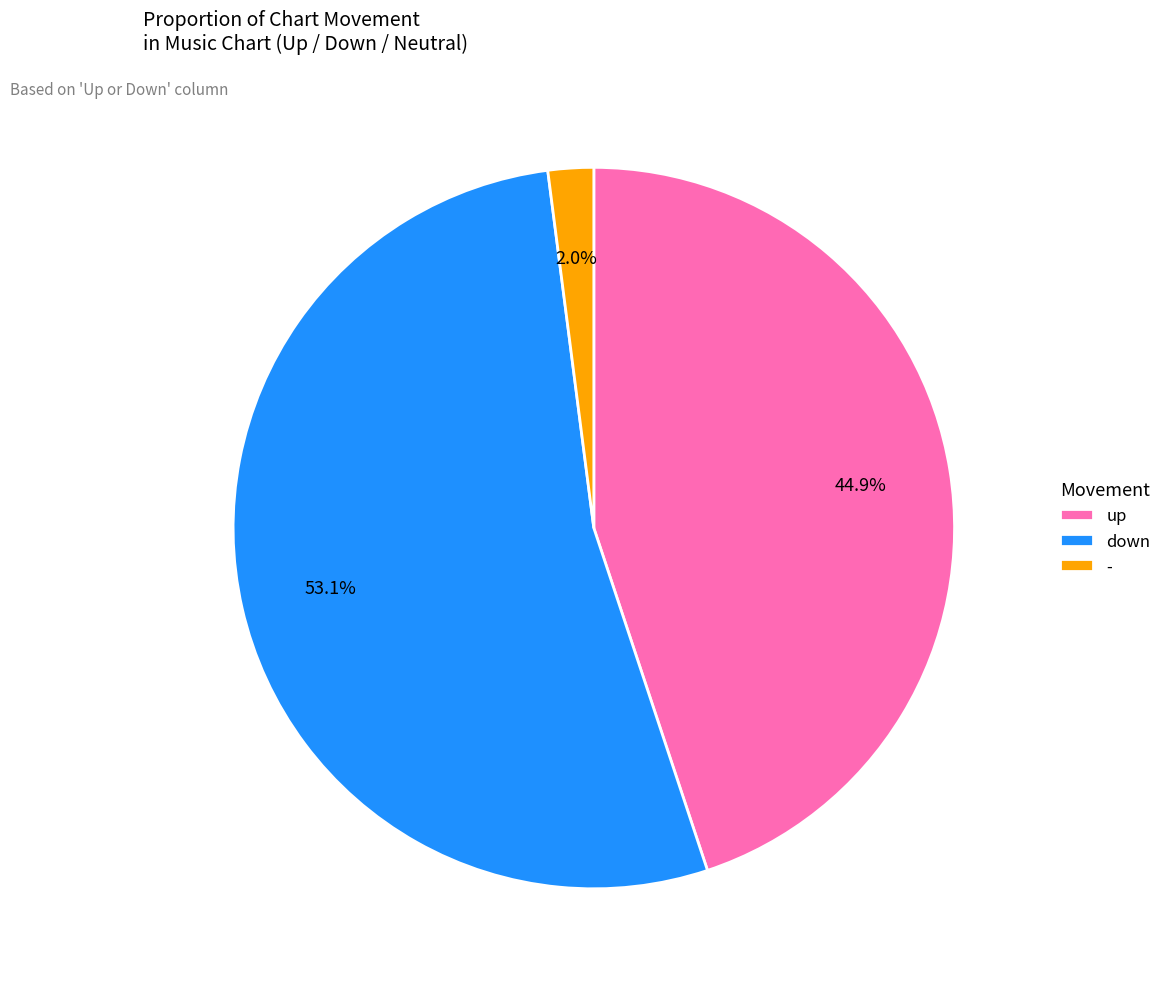

Does any single category account for the majority?

Yes